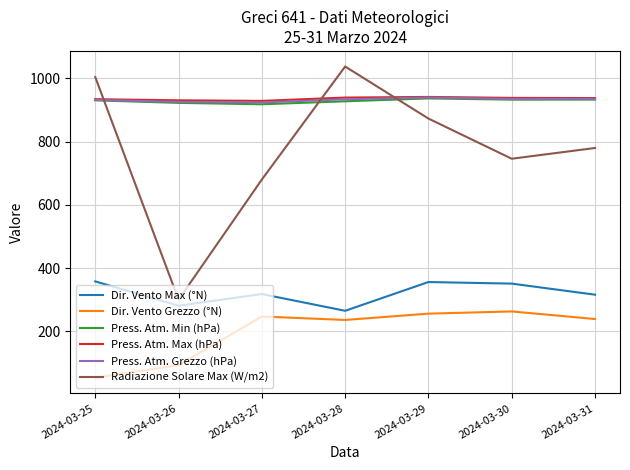

True or false: Dir. Vento Grezzo (°N) and Radiazione Solare Max (W/m2) intersect in this chart.

False